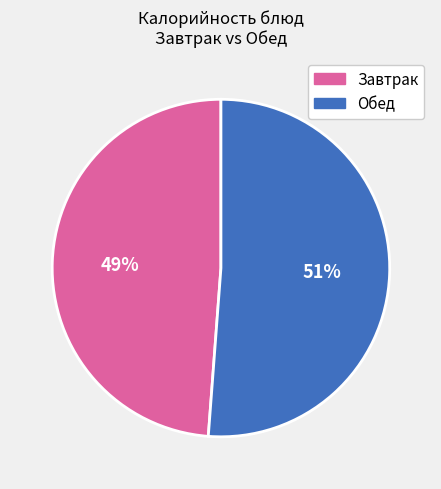

To the nearest percent, what is the average slice percentage?

50%